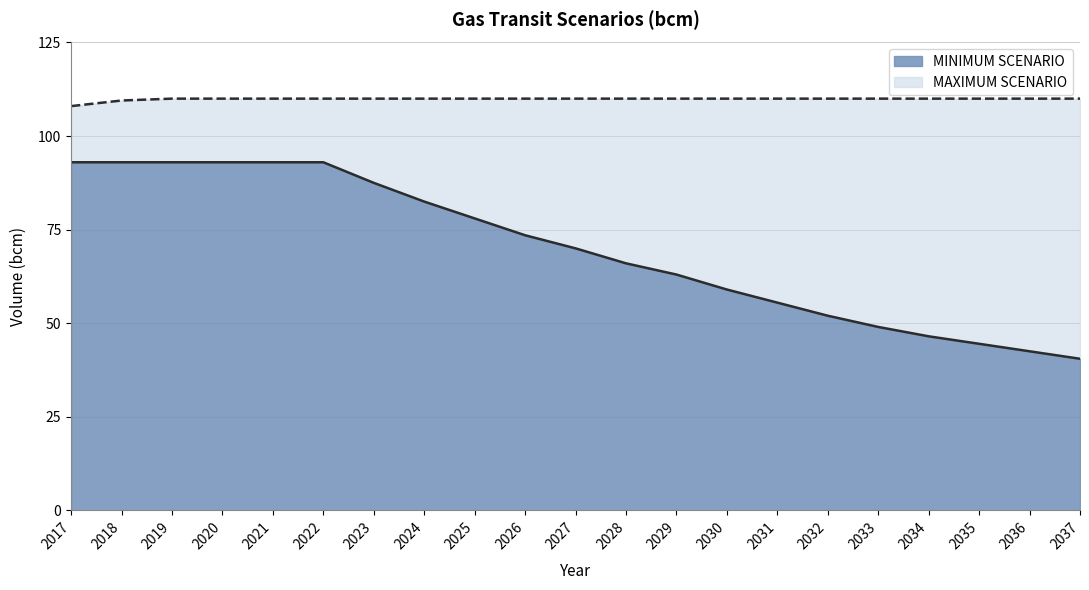

True or false: MINIMUM SCENARIO and MAXIMUM SCENARIO cross at least once.

False